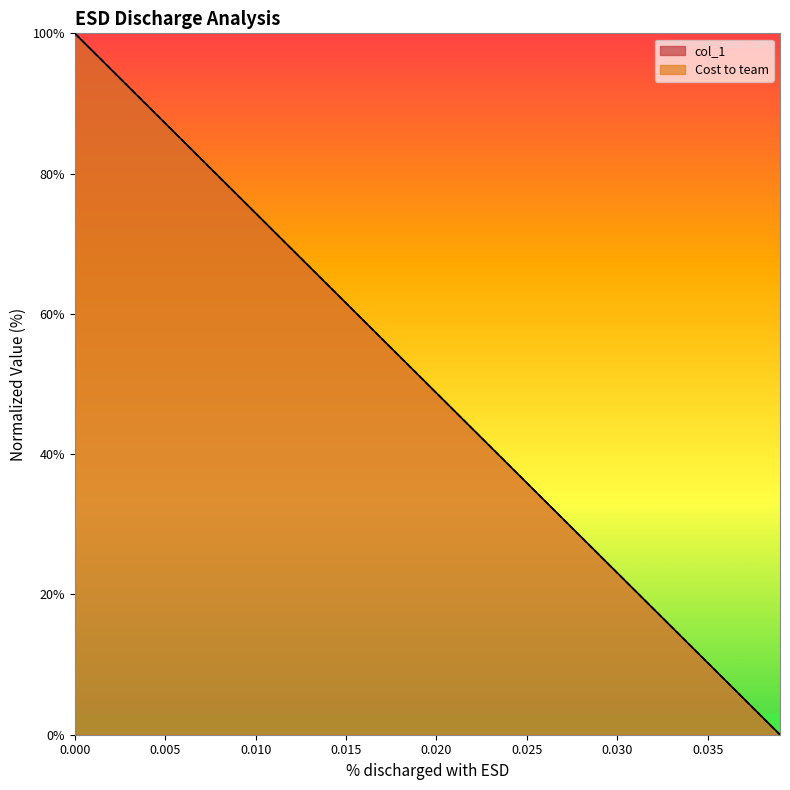

Between 0.000 and 0.010, which series saw the biggest shift?

Cost to team